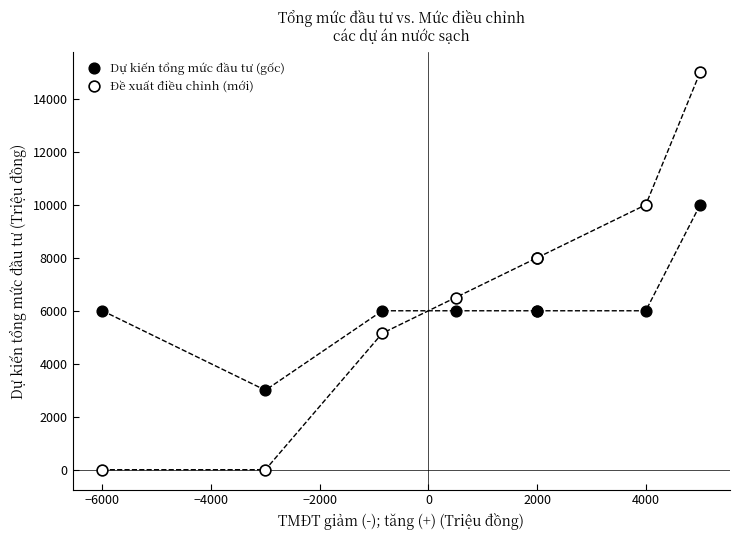

Which series contains the highest Y value?

Đề xuất điều chỉnh (mới)